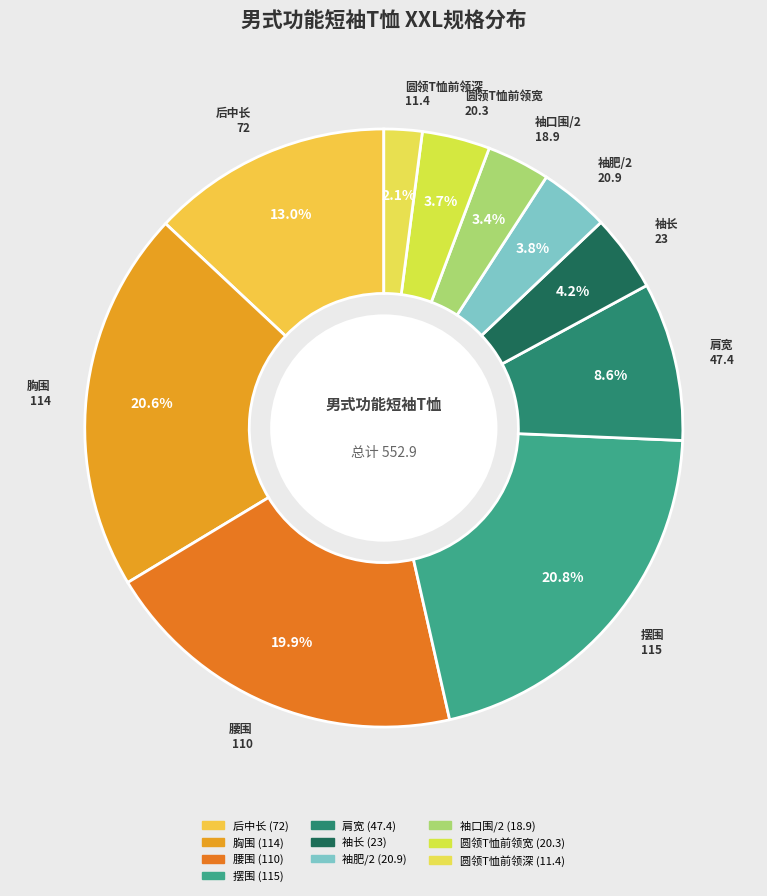

To the nearest percent, what portion does 摆围 represent?

21%